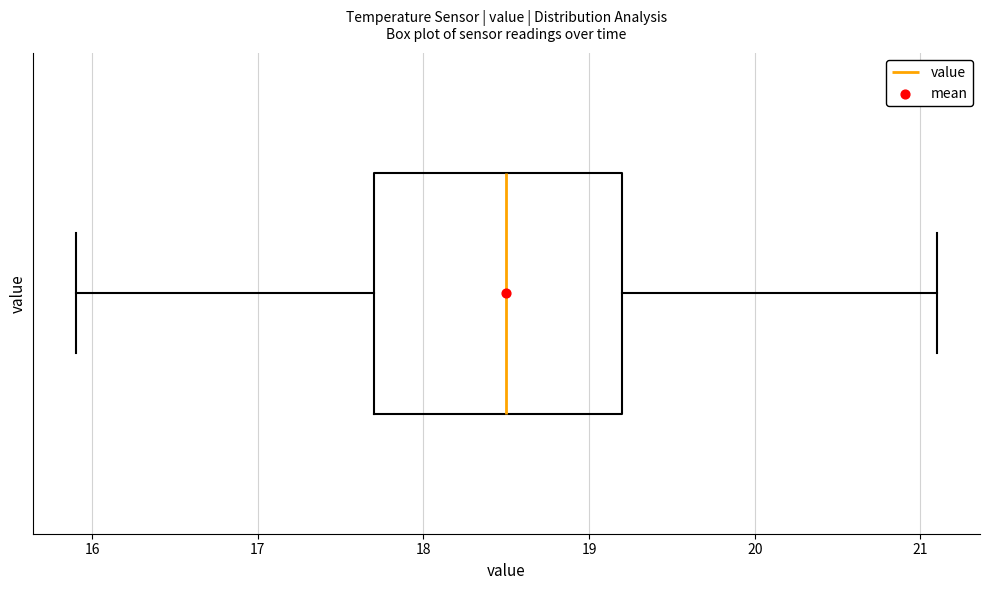

Where does the right whisker of the box end on the x-axis? The values are not printed on the chart, so give them approximately, as read against the axis.

21.1